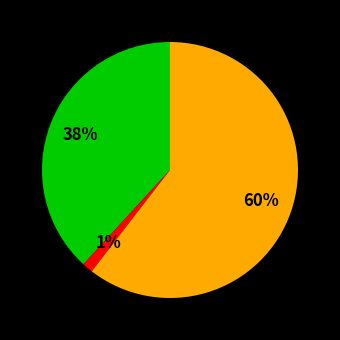

To the nearest percent, what is the average slice percentage?

33%